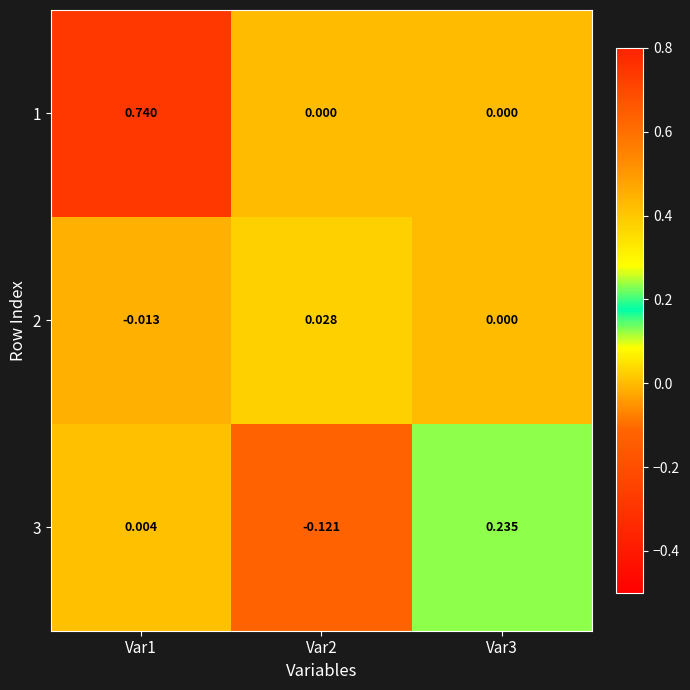

Reading left to right, extract all data points from this chart.

1: Var1=0.7	Var2=0.0	Var3=0.0
2: Var1=-0.0	Var2=0.0	Var3=0.0
3: Var1=0.0	Var2=-0.1	Var3=0.2